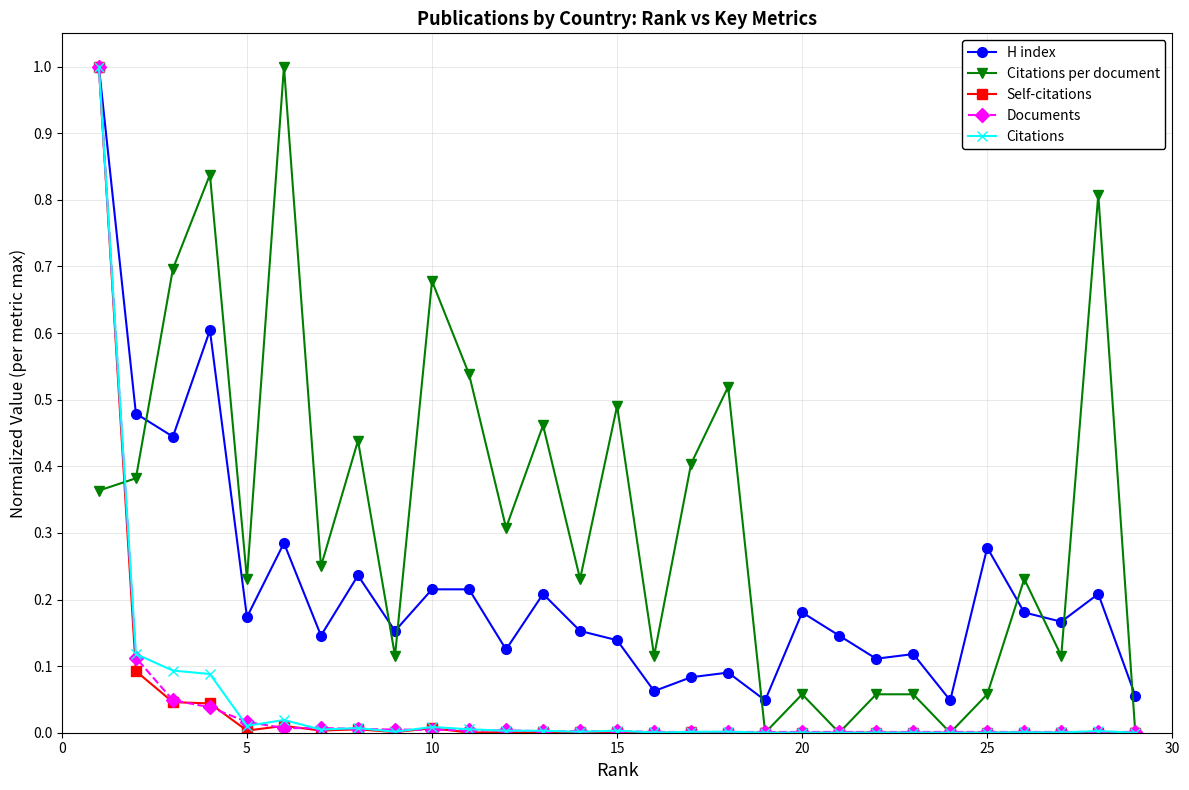

True or false: Citations has more than 1 points higher than both neighbors.

True